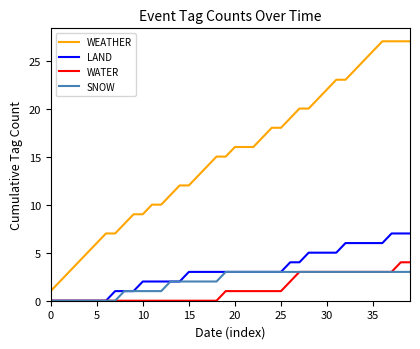

Which series has the largest total across all categories?

WEATHER